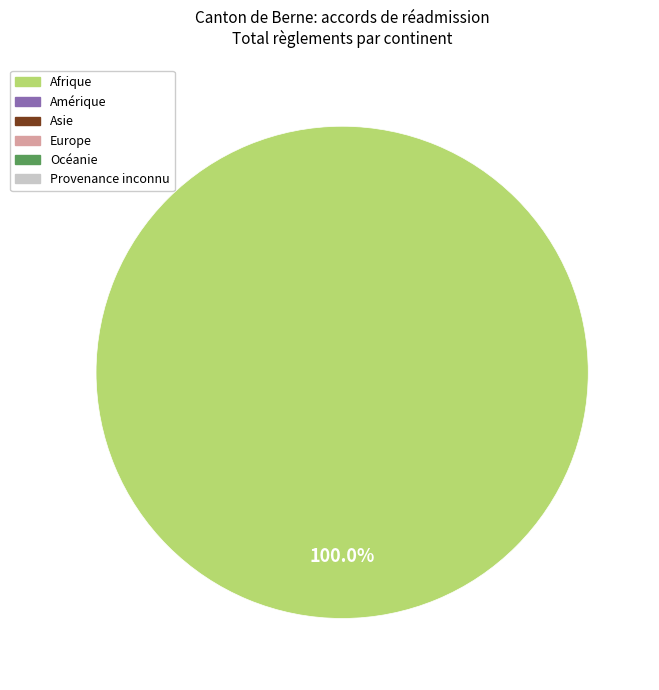

Is there any slice that represents more than half of the pie?

Yes